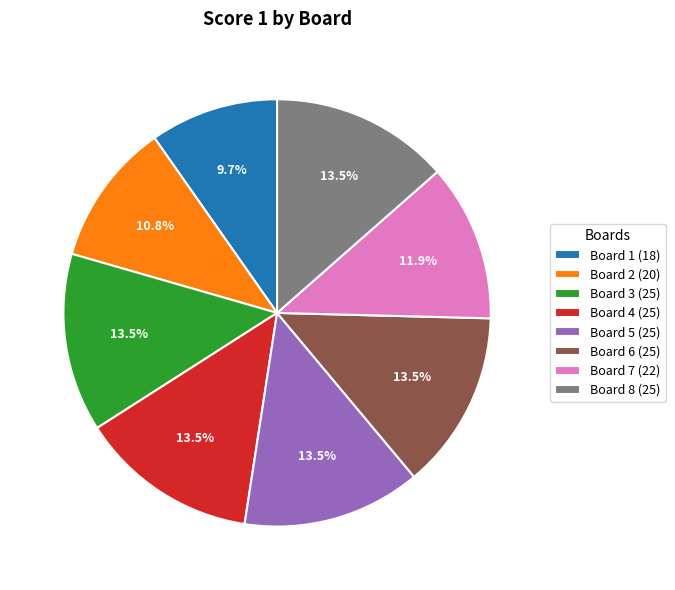

Which slice is the smallest?

Board 1 (18)